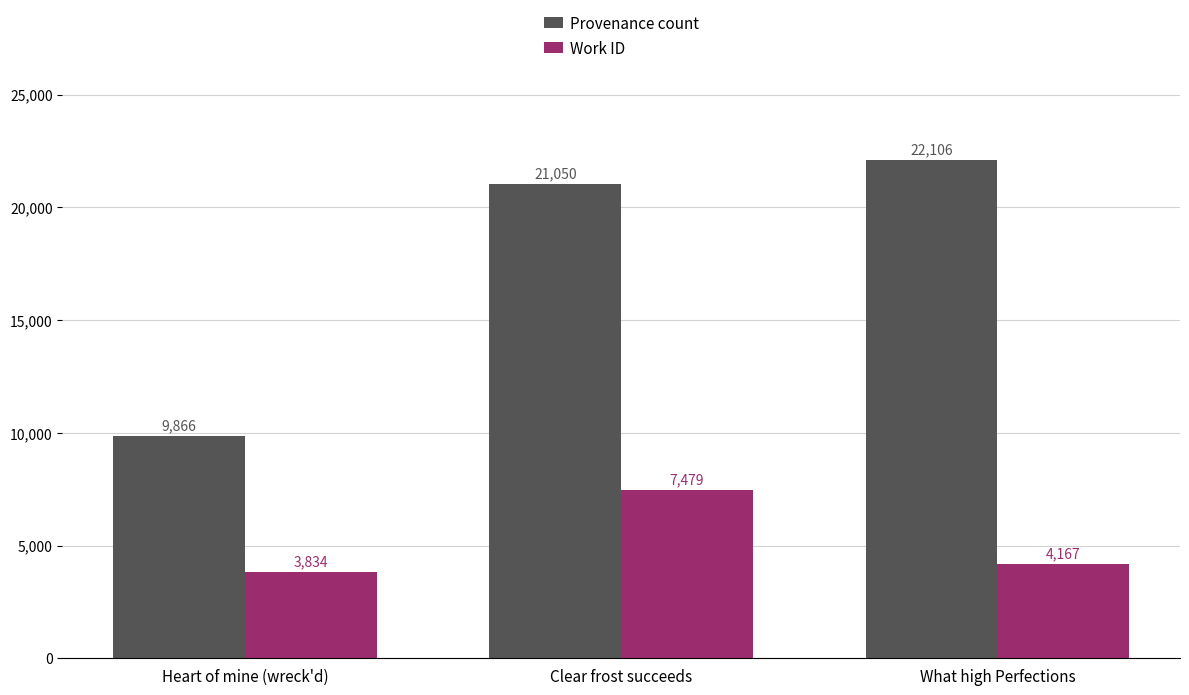

Which series changed the most between Clear frost succeeds and What high Perfections?

Work ID